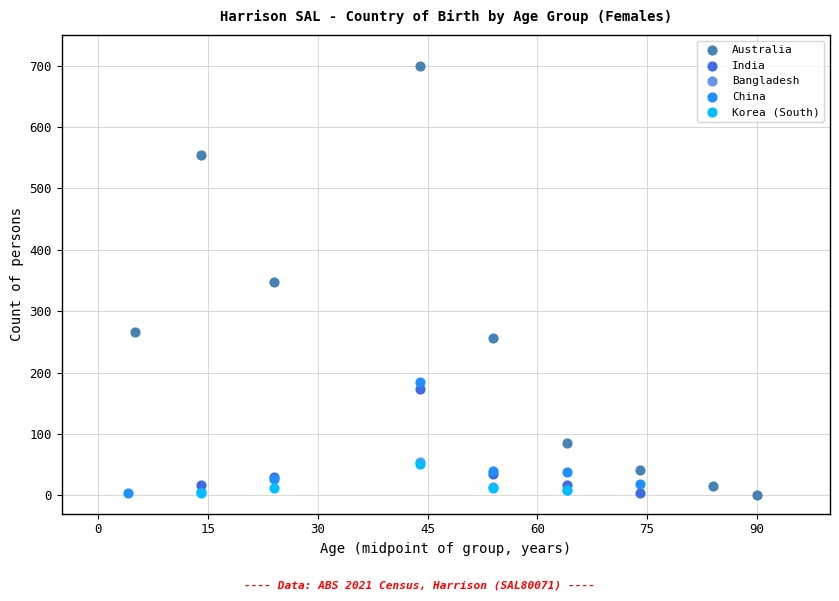

Which series reaches the maximum Y coordinate?

Australia